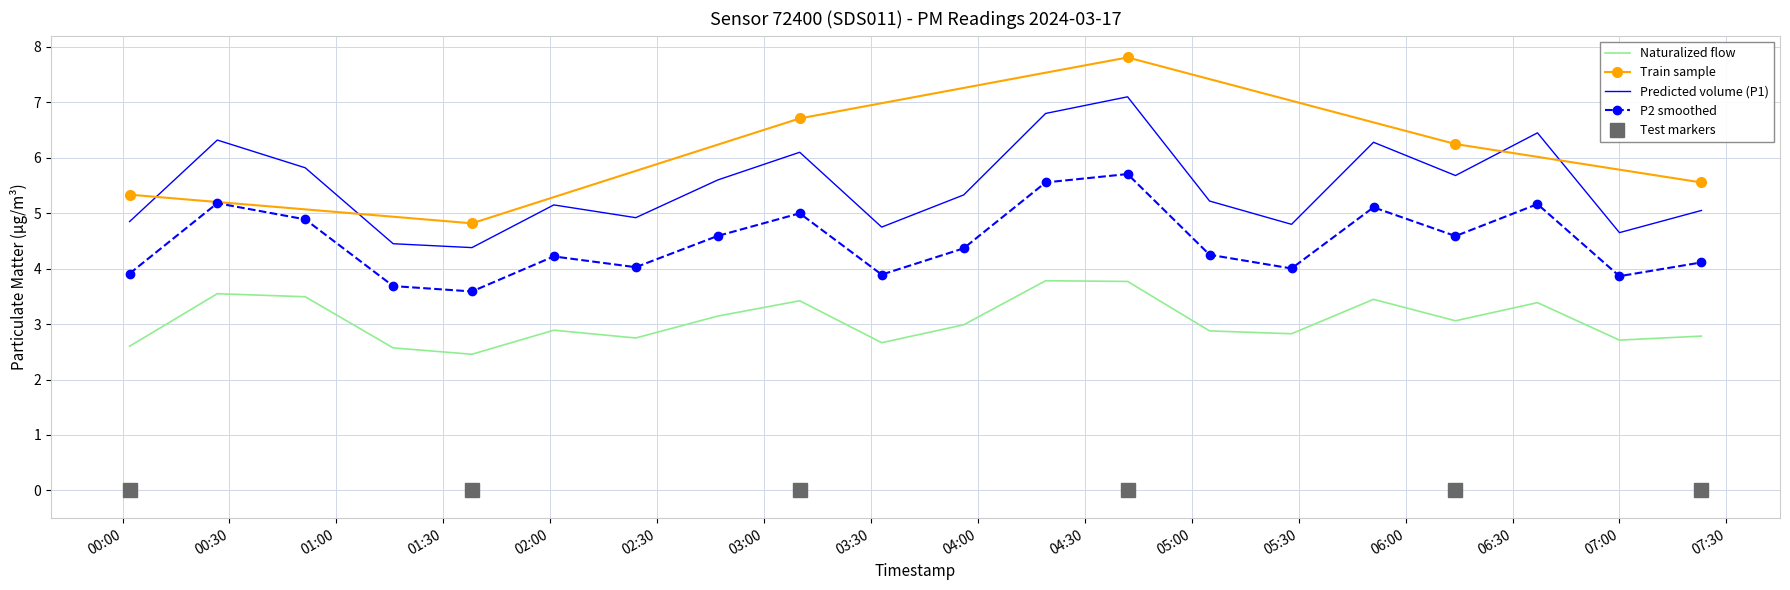

What position from the right is 02:05?

15